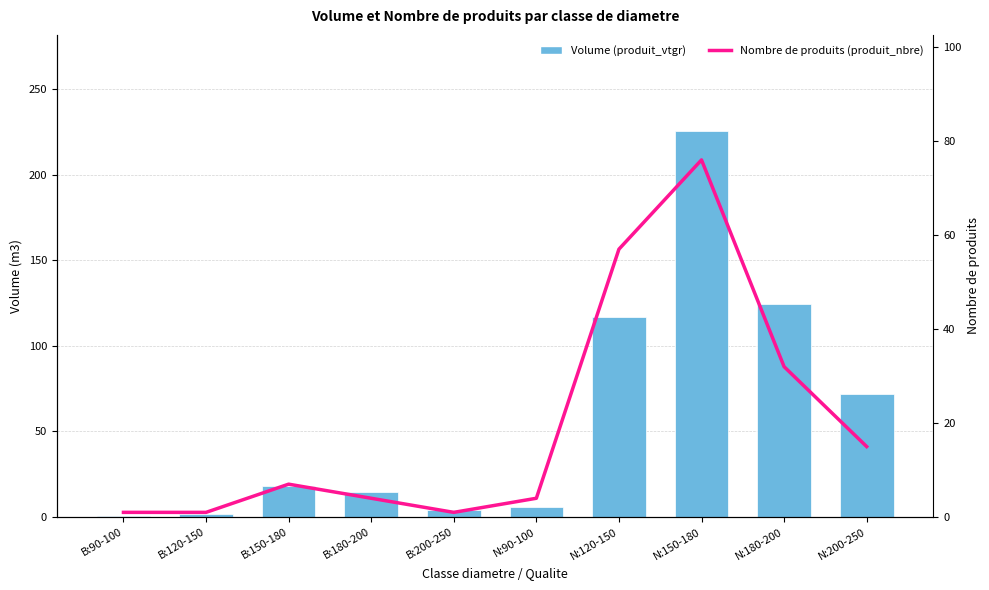

How many groups of bars are there?

10